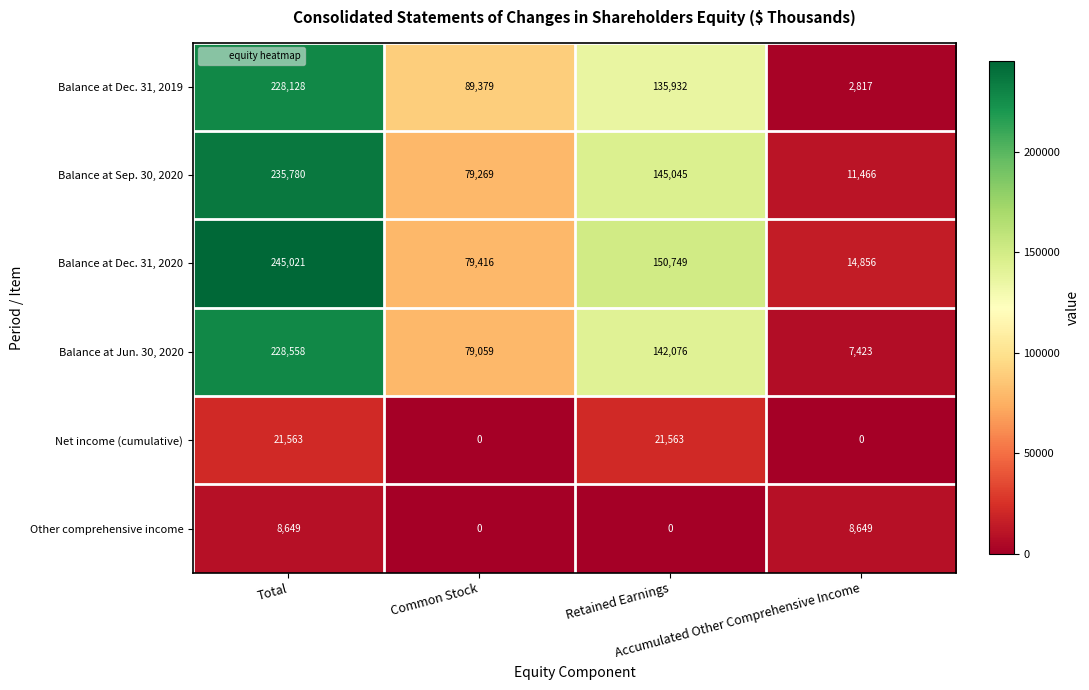

What is the difference between the maximum and minimum values in the Net income (cumulative) series?

21563